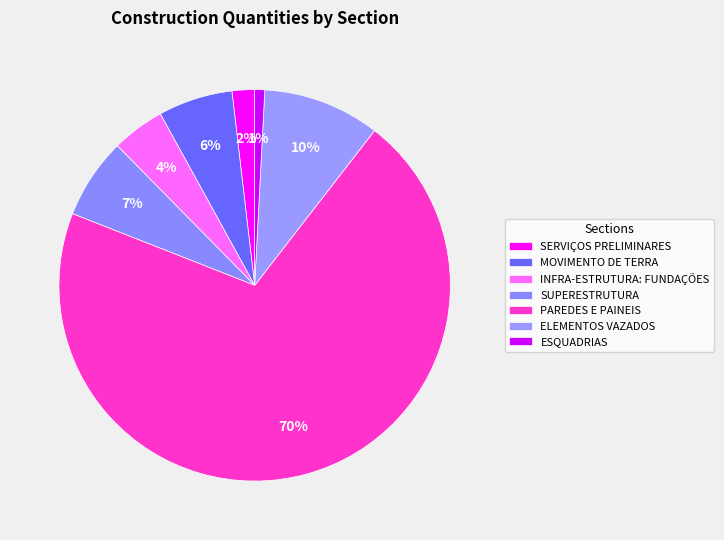

Does ESQUADRIAS represent more than half of the total?

No